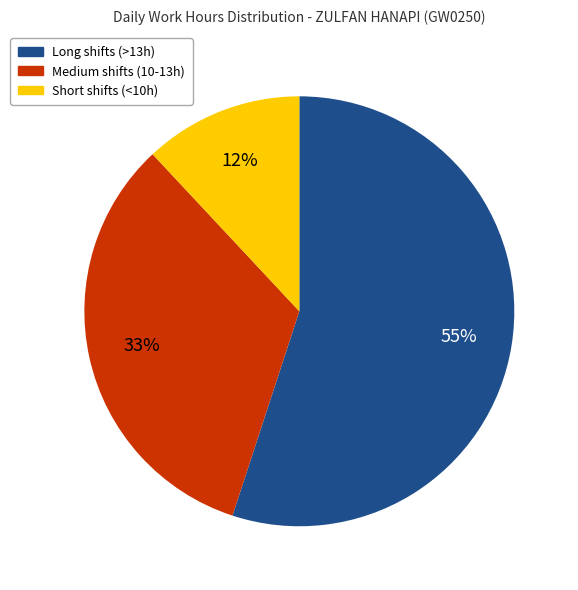

What percentage is the Long shifts (>13h) slice, to the nearest percent?

55%